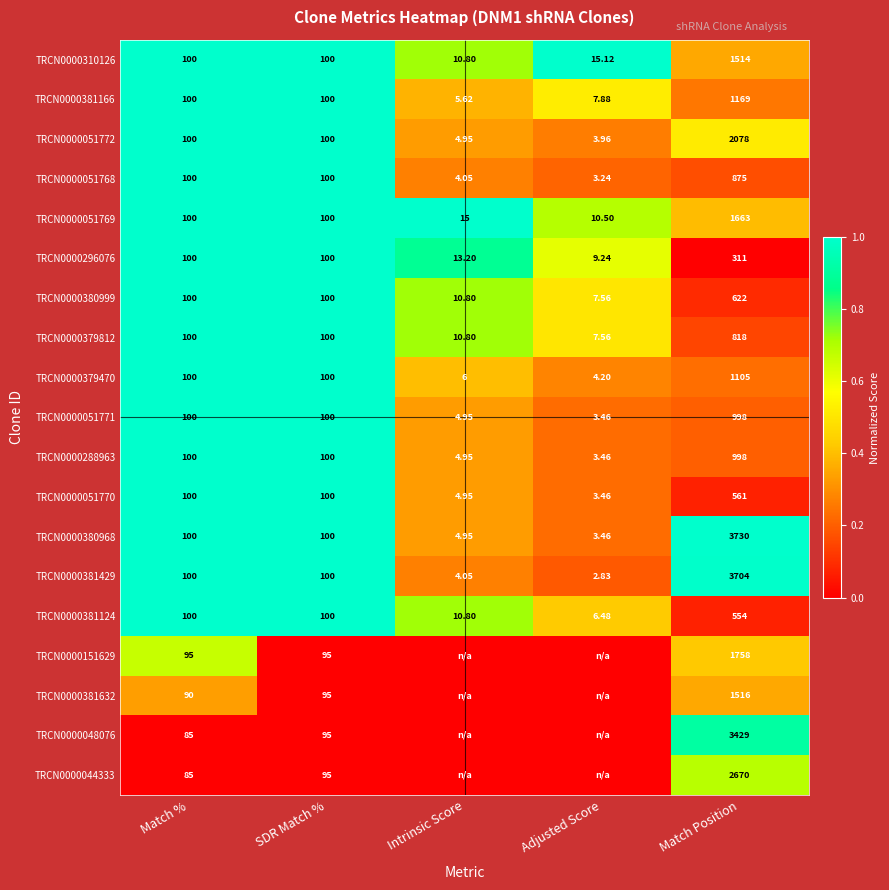

Which category has the lowest value in the TRCN0000310126 series?

Intrinsic Score